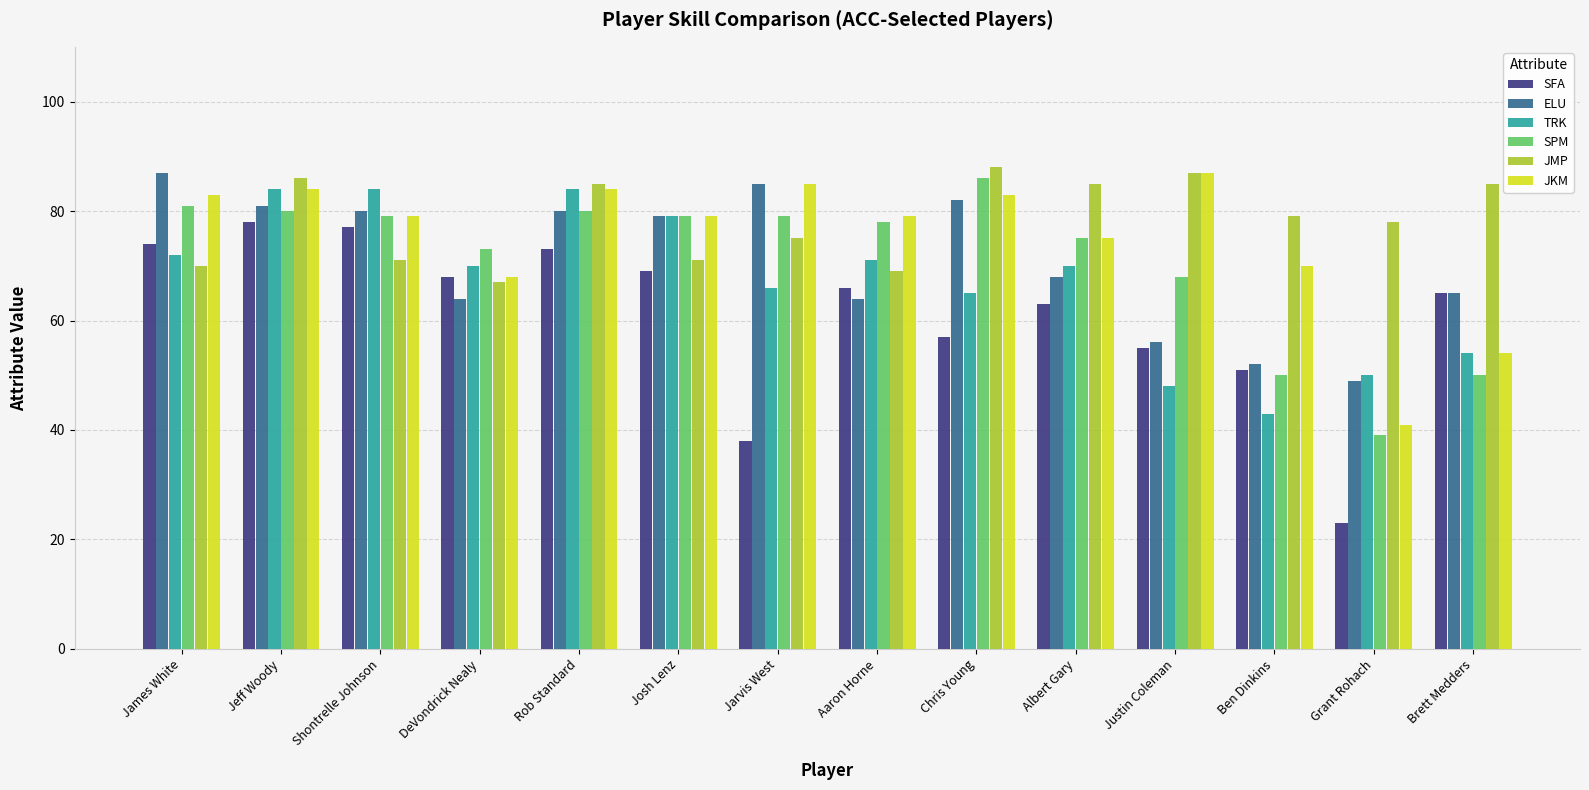

What is the average value of the JMP series?

78